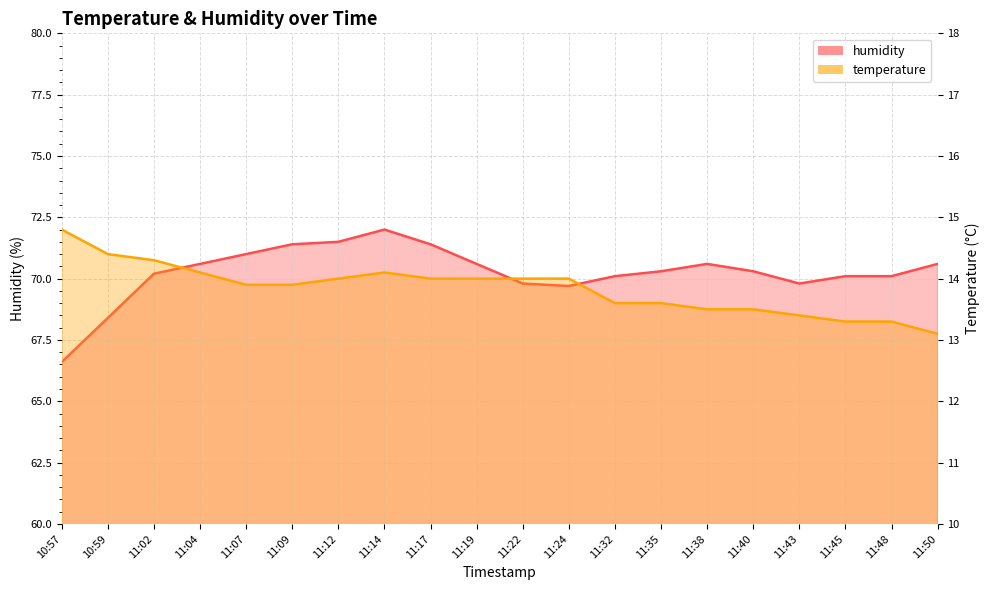

Where is temperature nearest to the value 13?

11:50